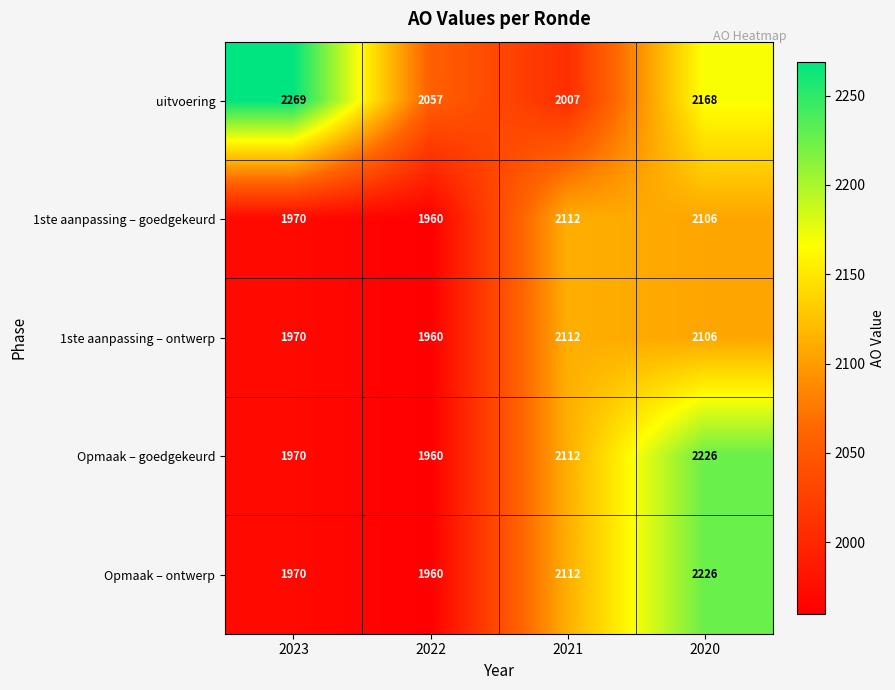

What is the total value across all series at 2022?

9897